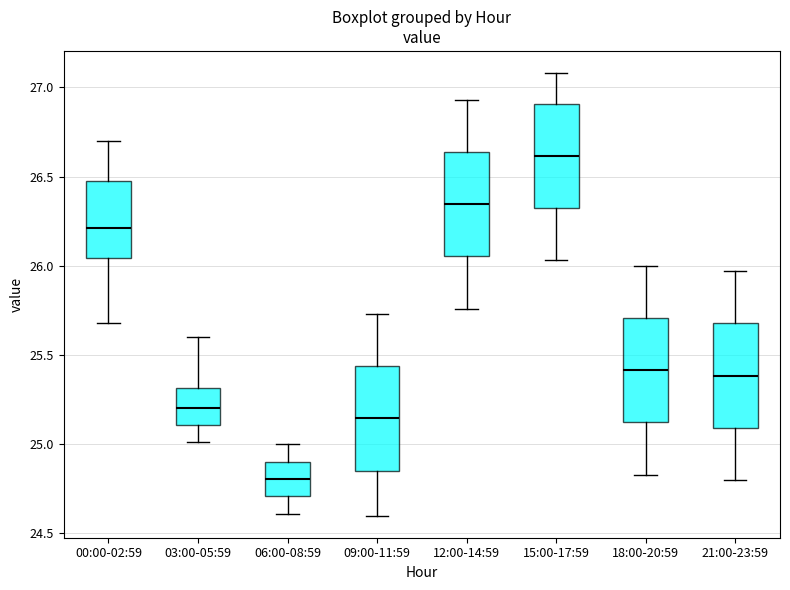

Reading left to right, read every box against the y-axis: the position of its median line, the range the box covers, and the ends of its whiskers. The values are not printed on the chart, so give them approximately, as read against the axis.

00:00-02:59: median 26.20, box 26.05 to 26.50, whiskers 25.70 to 26.70
03:00-05:59: median 25.20, box 25.10 to 25.30, whiskers 25.00 to 25.60
06:00-08:59: median 24.80, box 24.70 to 24.90, whiskers 24.60 to 25.00
09:00-11:59: median 25.15, box 24.85 to 25.45, whiskers 24.60 to 25.75
12:00-14:59: median 26.35, box 26.05 to 26.65, whiskers 25.75 to 26.95
15:00-17:59: median 26.60, box 26.30 to 26.90, whiskers 26.05 to 27.10
18:00-20:59: median 25.40, box 25.10 to 25.70, whiskers 24.85 to 26.00
21:00-23:59: median 25.40, box 25.10 to 25.70, whiskers 24.80 to 25.95